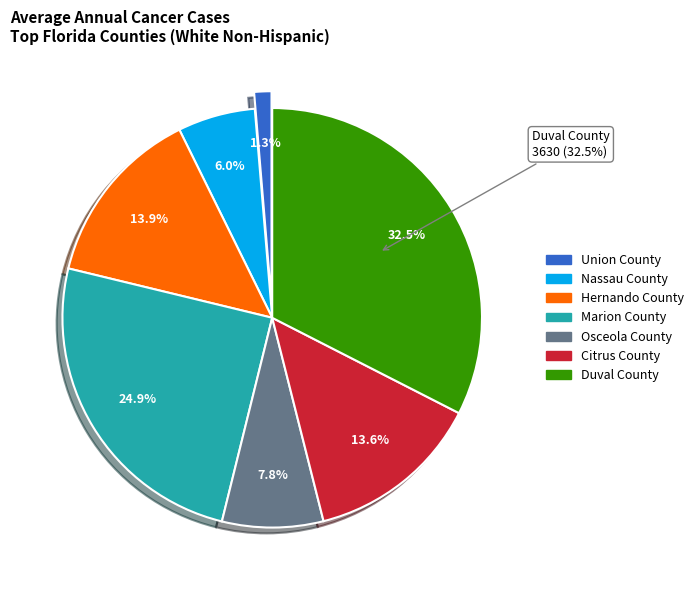

What percentage is NOT represented by Citrus County?

86.4%